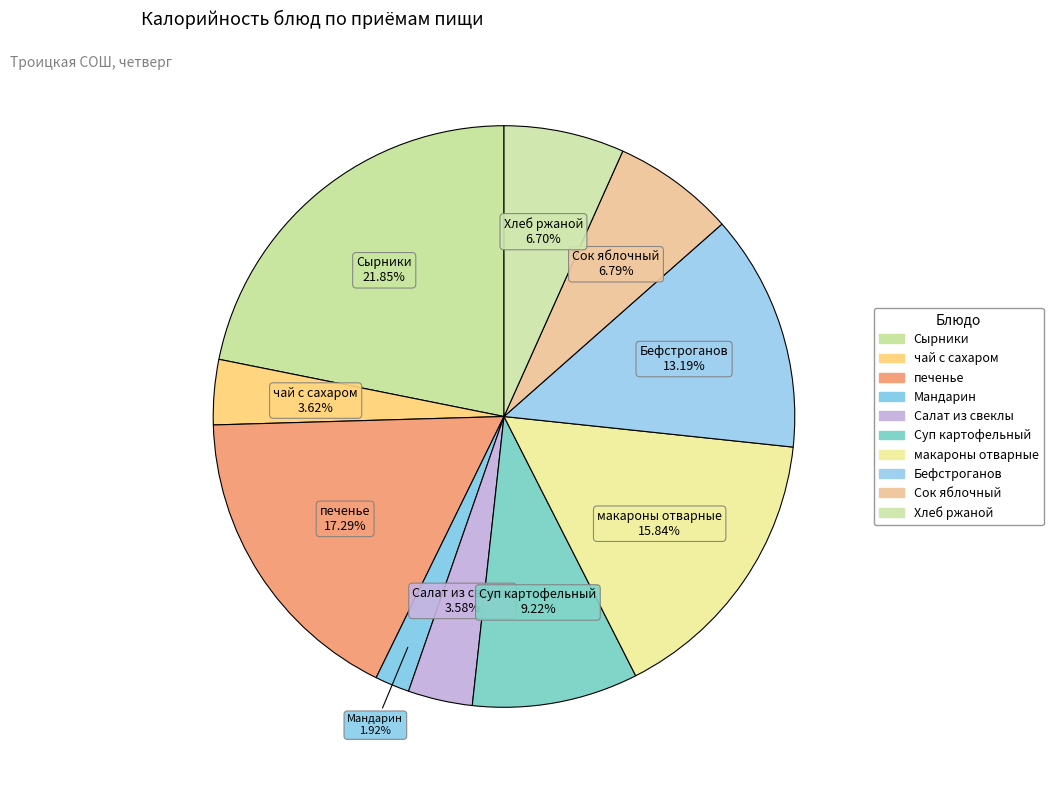

How many segments does this pie chart have?

10